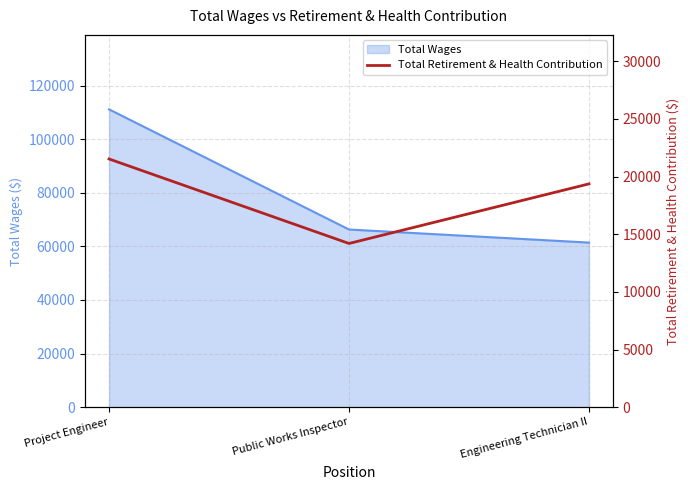

True or false: Total Wages has a value of 42394 at Engineering Technician II.

False